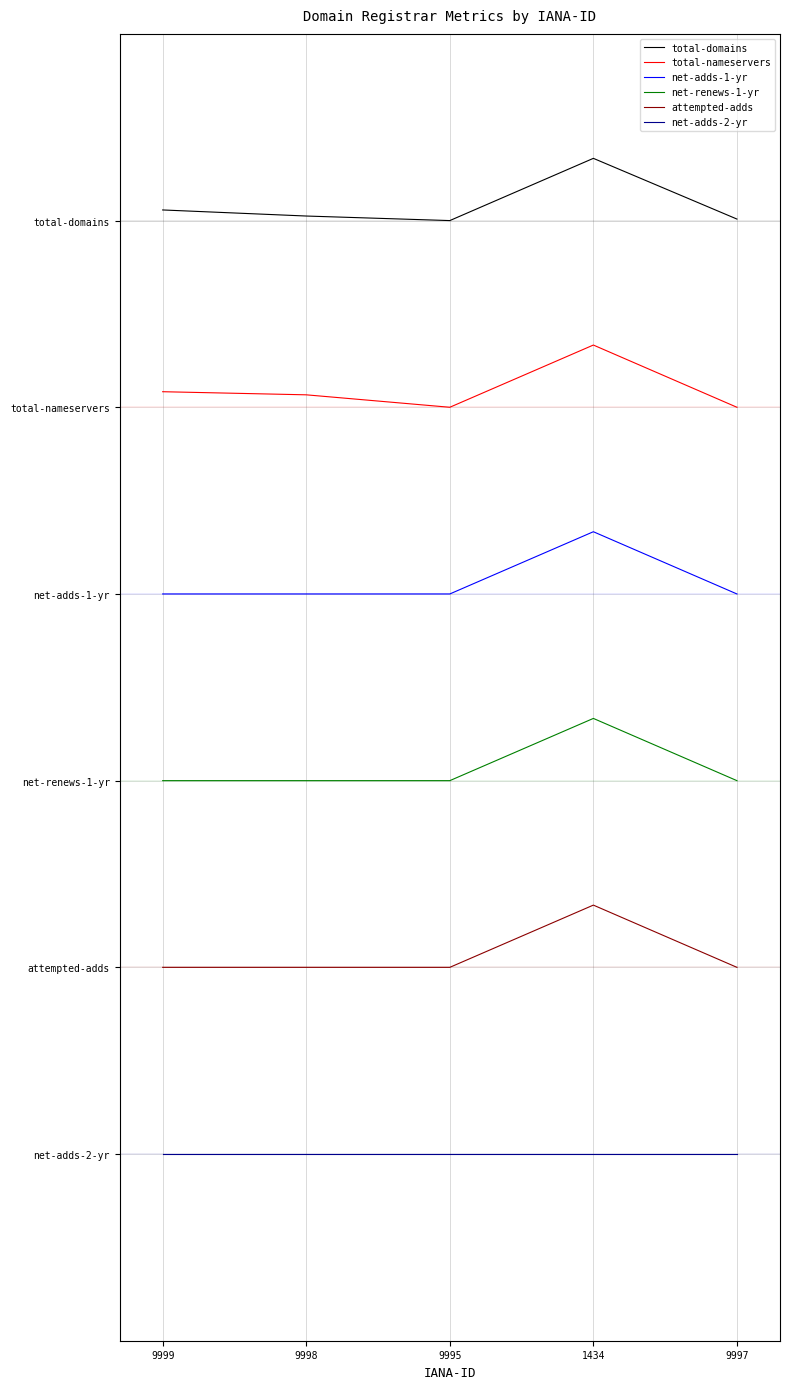

True or false: net-adds-2-yr and total-domains cross at least once.

False